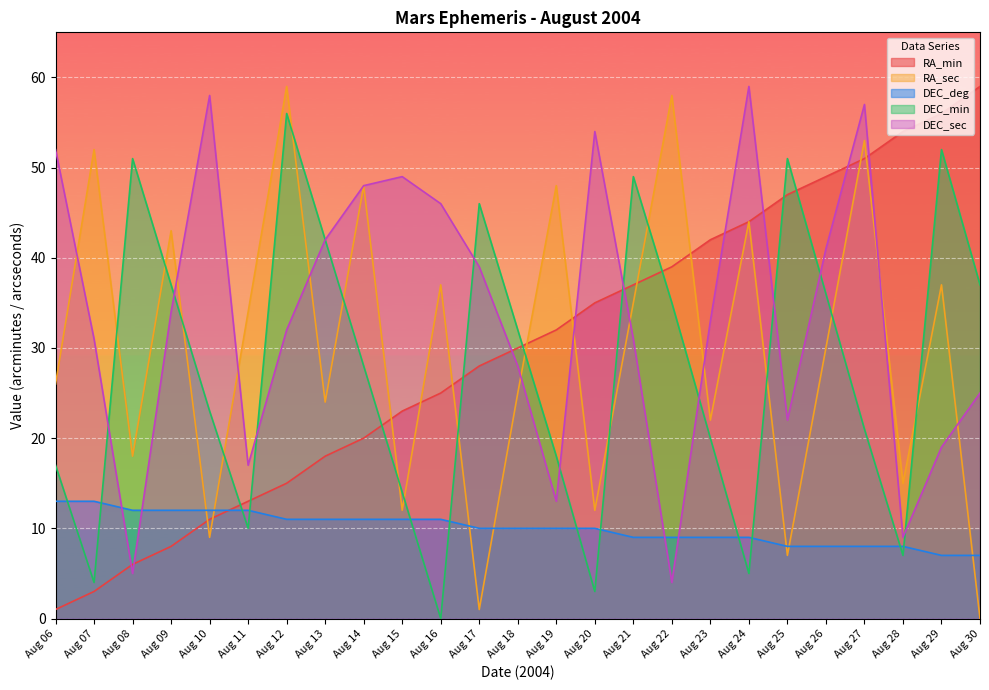

What is the greatest value displayed?

59